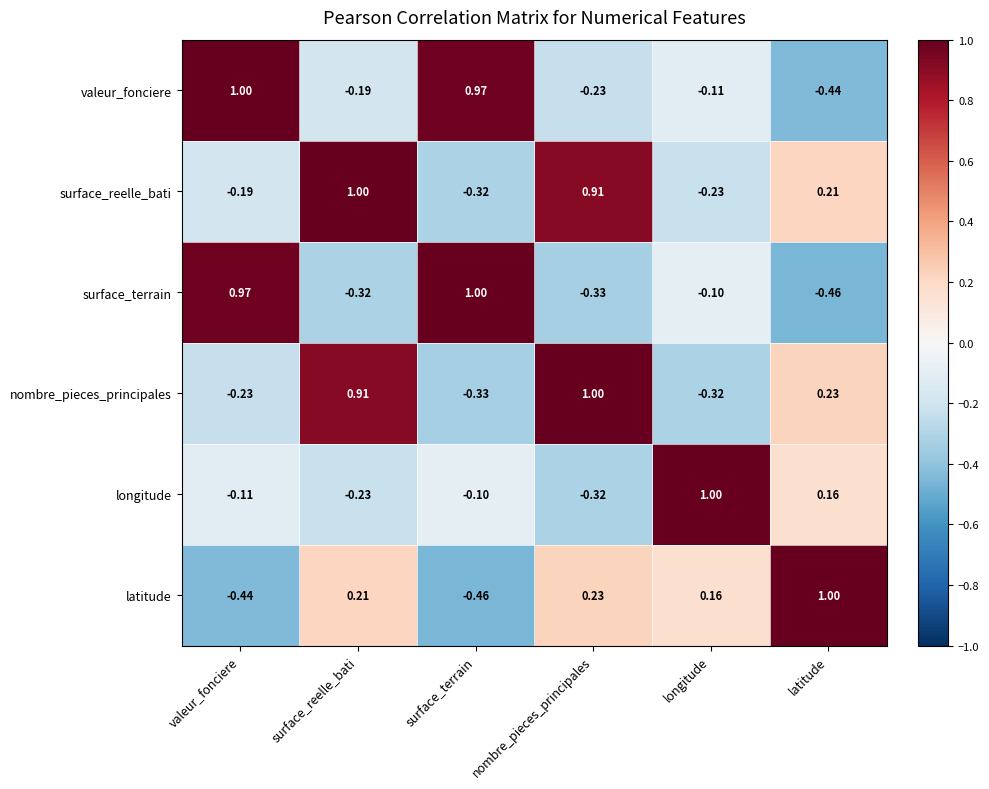

Where does the longitude series first go above 0?

longitude